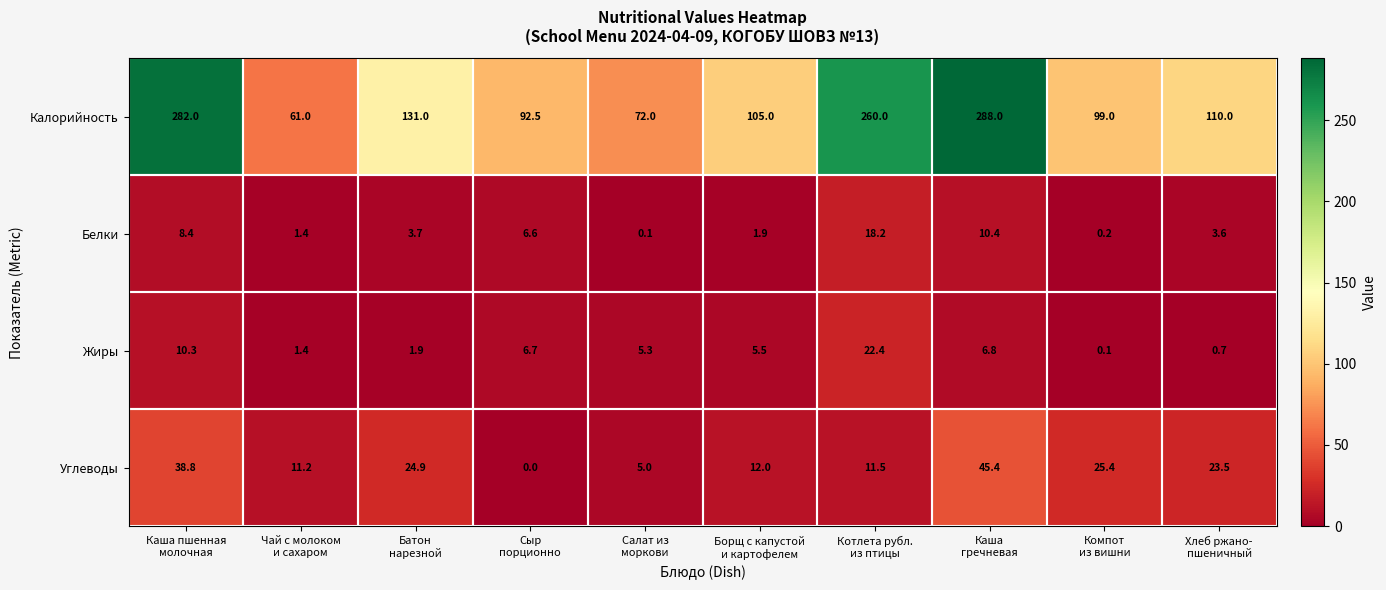

Which series has the largest range (max minus min)?

Калорийность